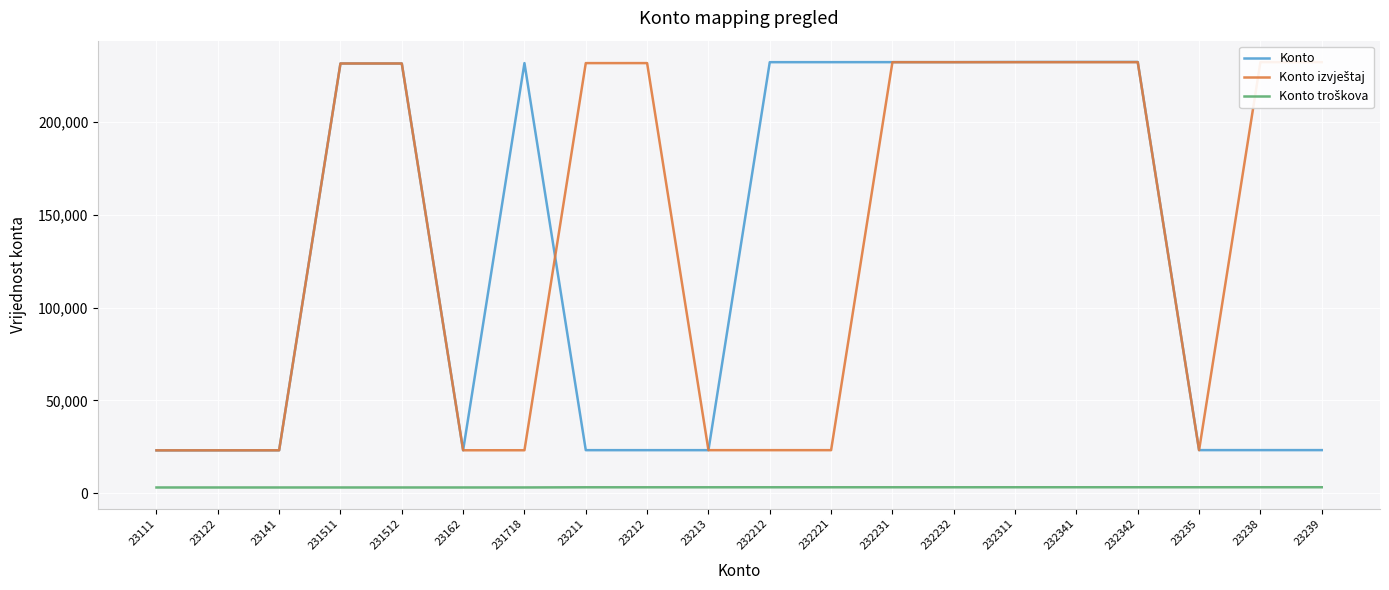

List the series in order of their peak value, highest first.

Konto, Konto izvještaj, Konto troškova